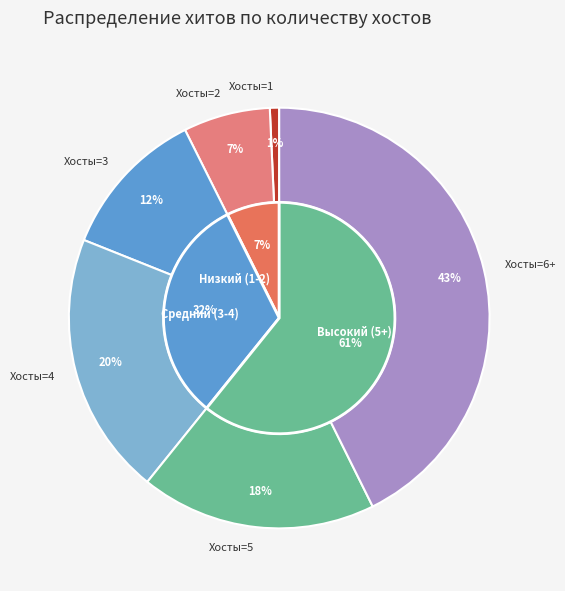

Is there a majority slice in this chart?

No